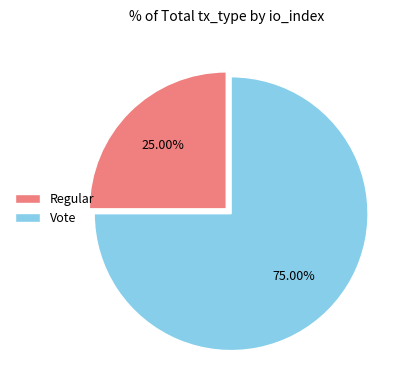

Rank the categories by value from highest to lowest.

Vote, Regular